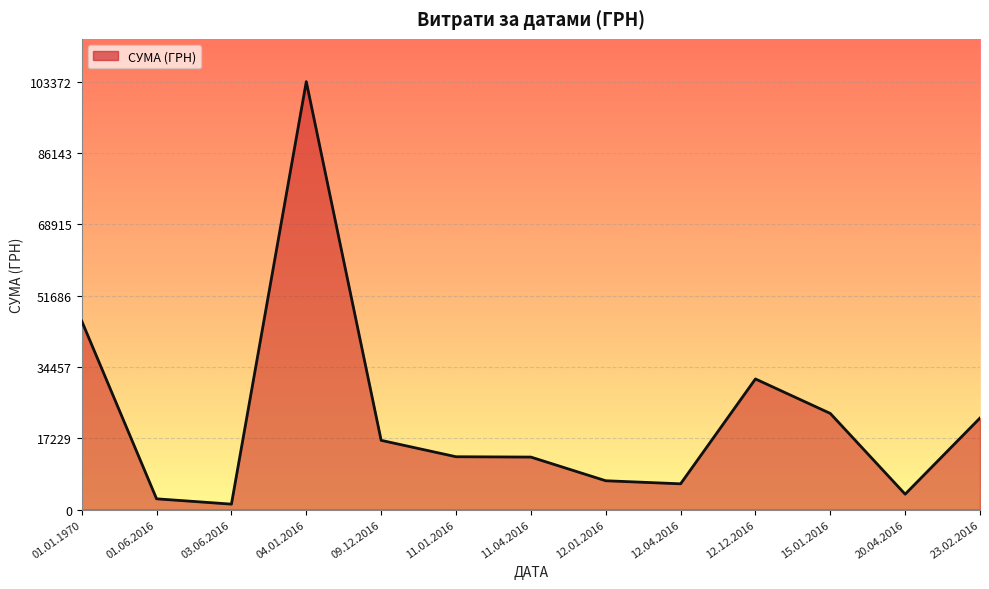

What is the difference between the maximum and minimum values?

102062.2